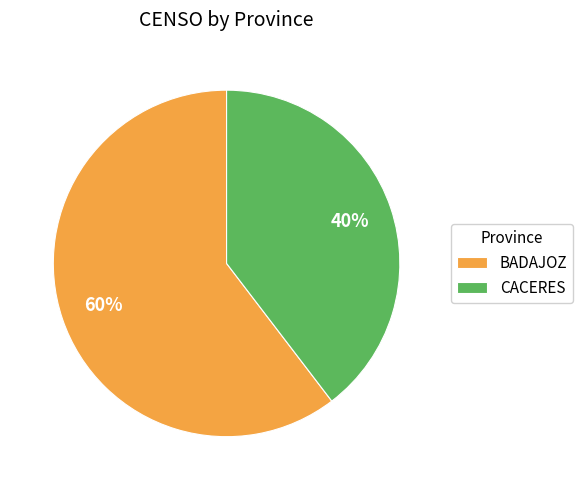

What is the largest slice in the pie chart?

BADAJOZ